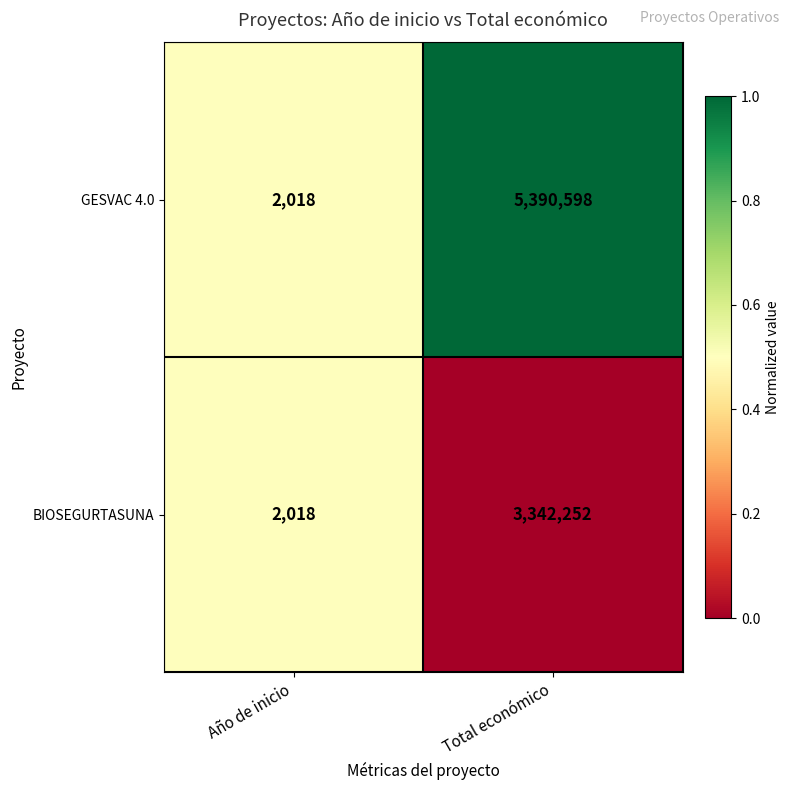

What is the difference between the maximum and minimum values in the GESVAC 4.0 series?

5388580